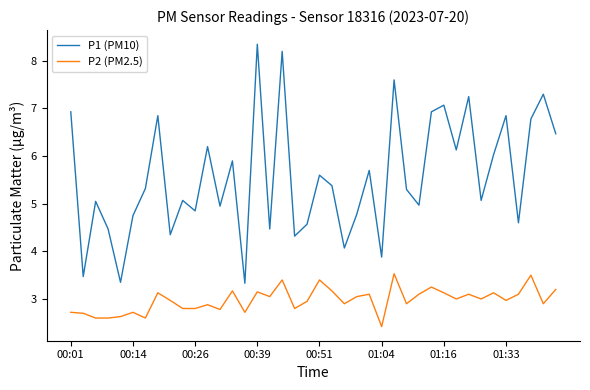

In P1 (PM10), how many points are lower than both neighbors (excluding endpoints)?

14